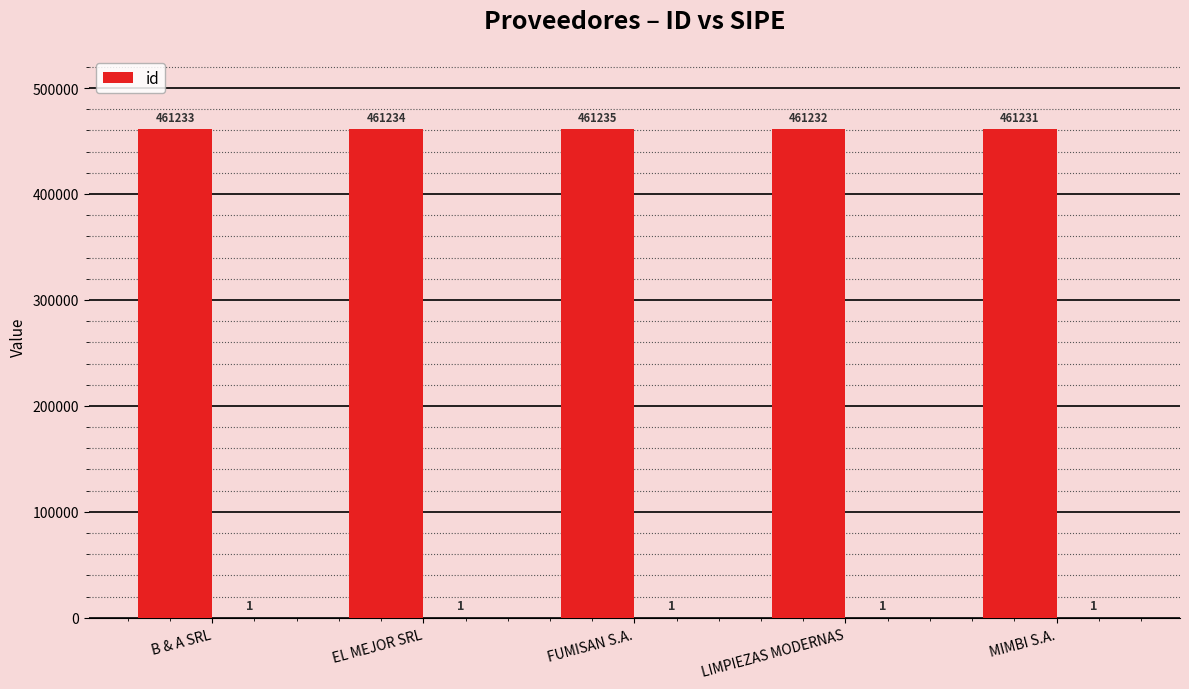

Rank the categories by value from lowest to highest.

MIMBI S.A., LIMPIEZAS MODERNAS, B & A SRL, EL MEJOR SRL, FUMISAN S.A.